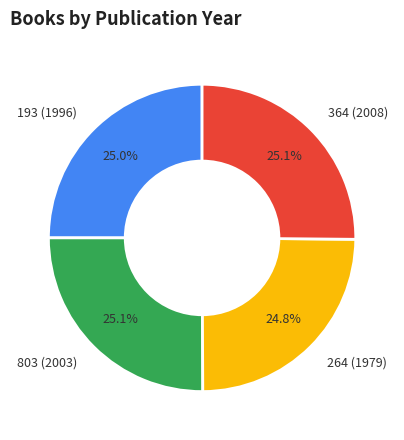

How many segments does this pie chart have?

4